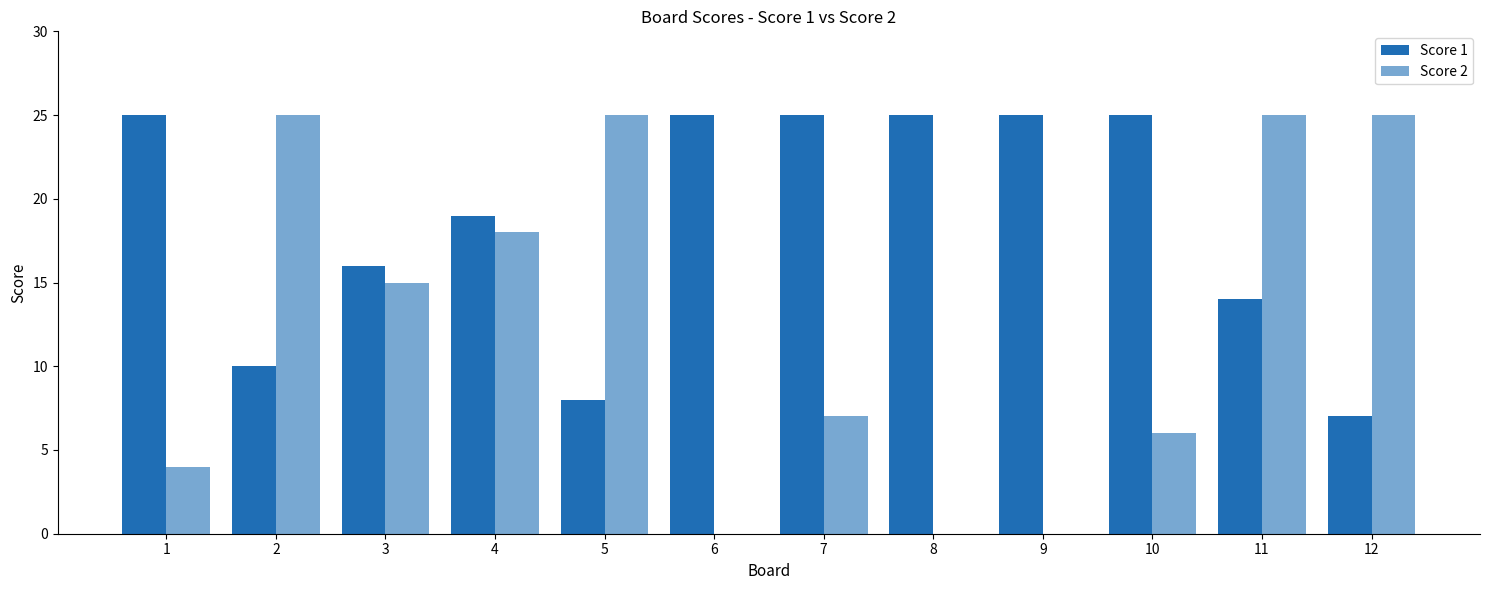

At 9, list the series in order from largest to smallest.

Score 1, Score 2